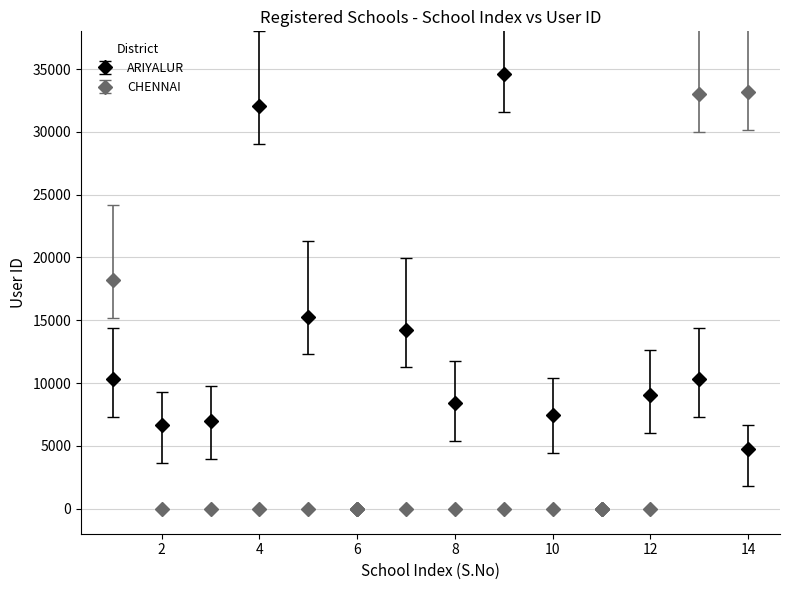

Which series has the largest total across all categories?

ARIYALUR